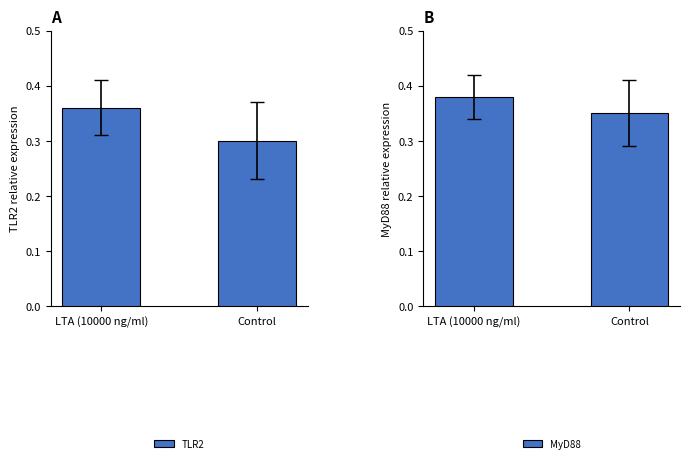

What is the average value of the Копия series?

0.3